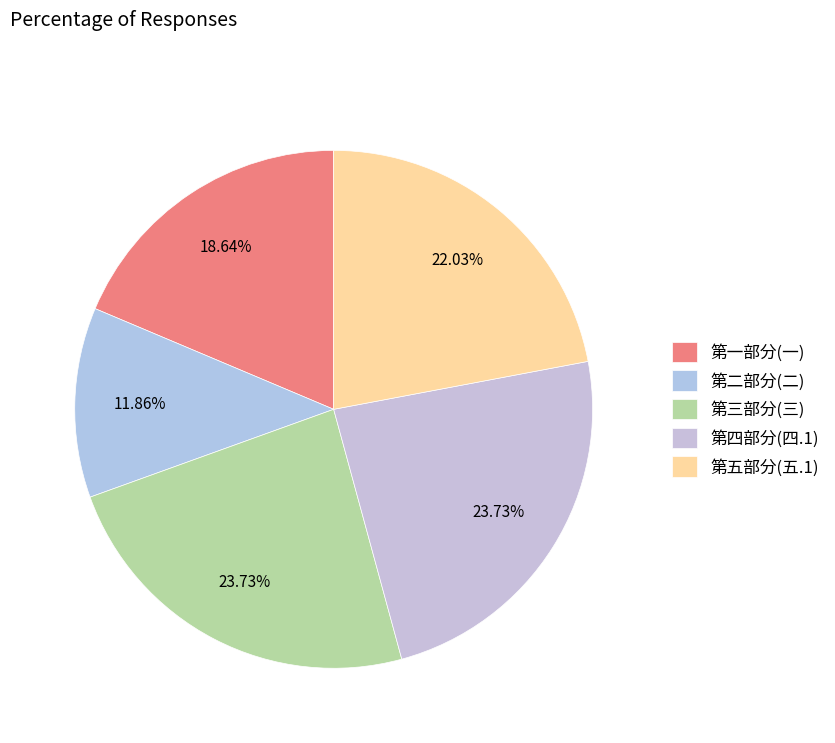

How many segments does this pie chart have?

5